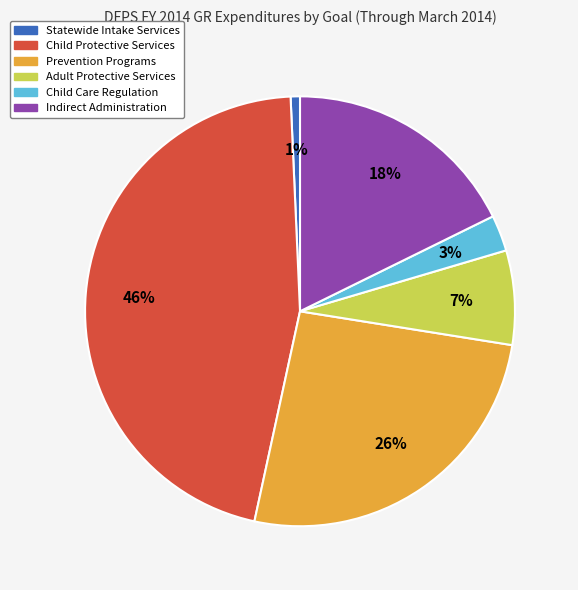

Between Indirect Administration and Adult Protective Services, which is larger?

Indirect Administration